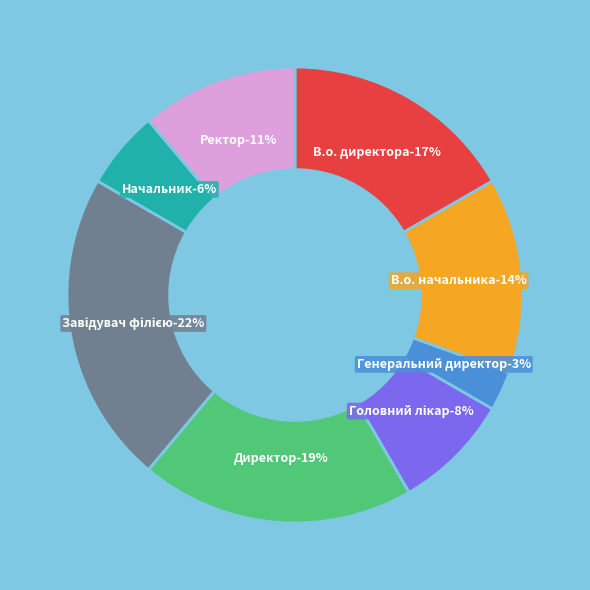

Which category has the biggest portion of the pie?

Завідувач філією